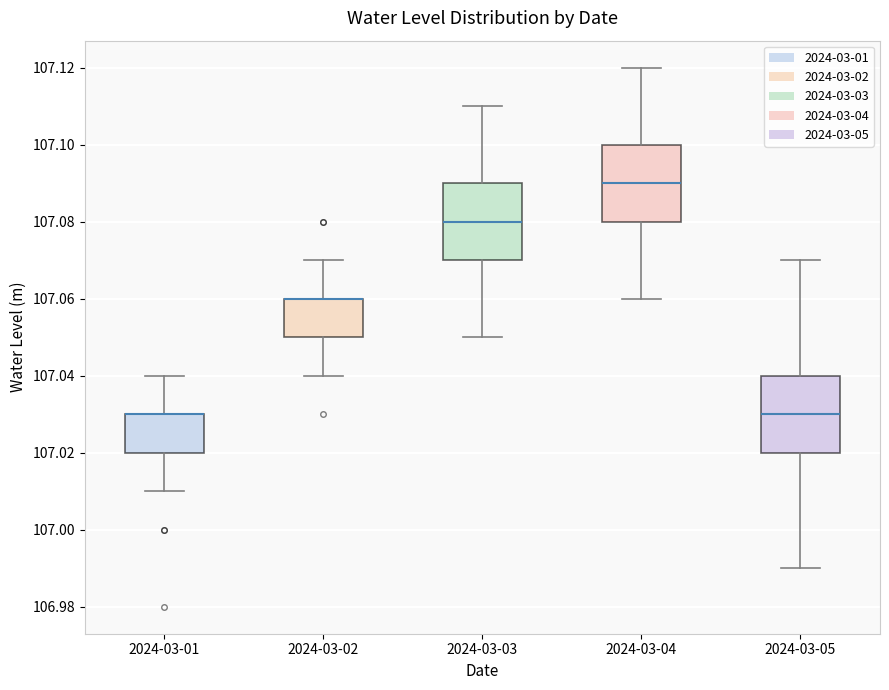

Where does the upper whisker of the box for 2024-03-03 end on the y-axis? The values are not printed on the chart, so give them approximately, as read against the axis.

107.11